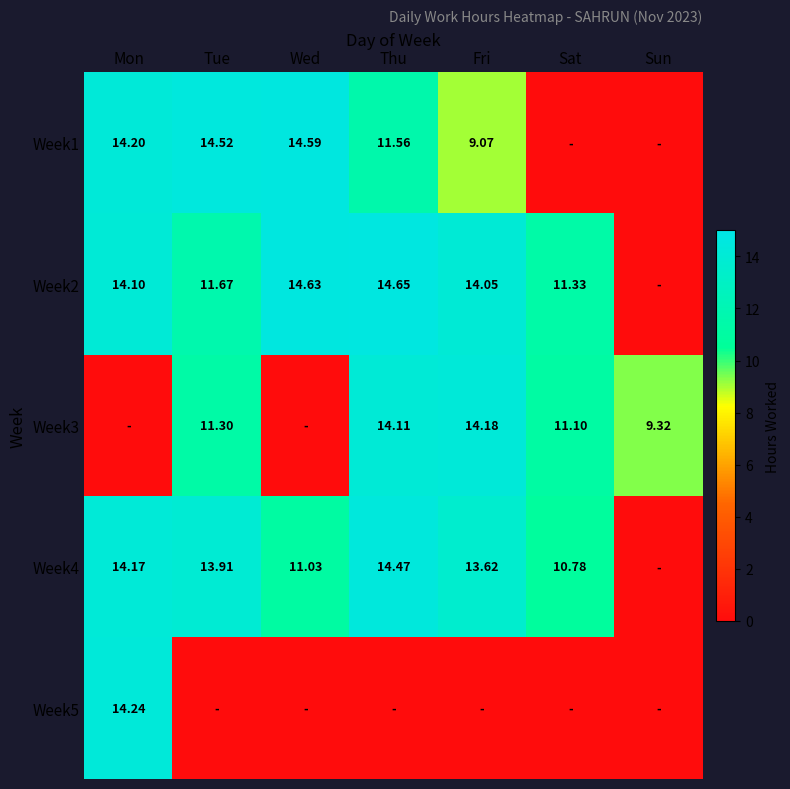

Which series has the largest total across all categories?

Week2